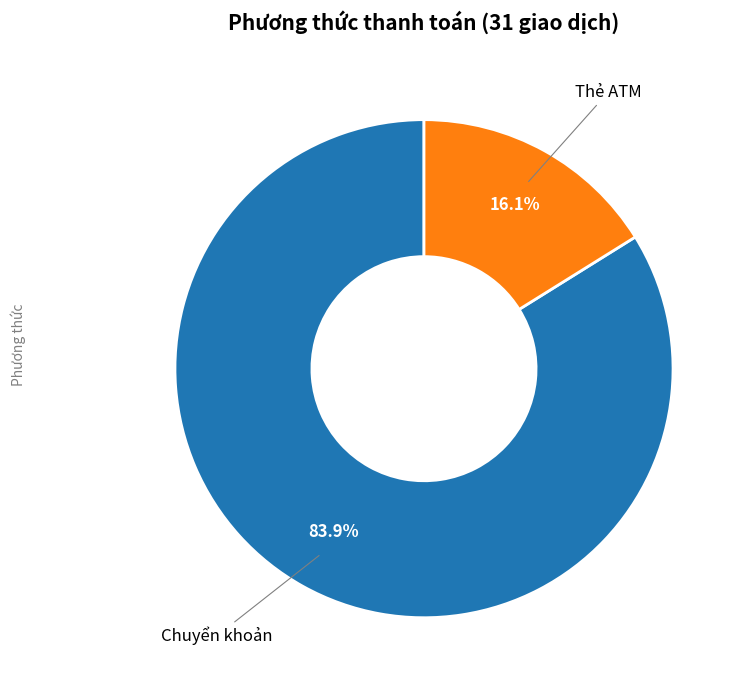

To the nearest percent, what is the average slice percentage?

50%